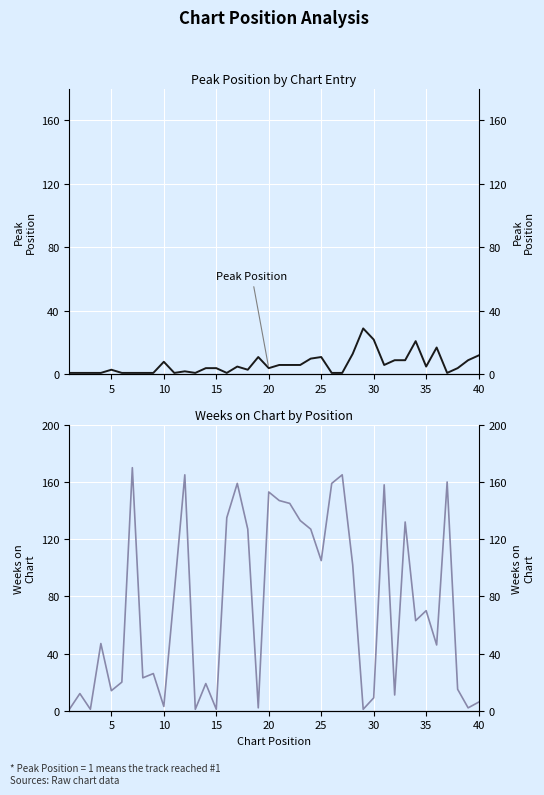

Which series has the largest total across all categories?

Weeks on Chart